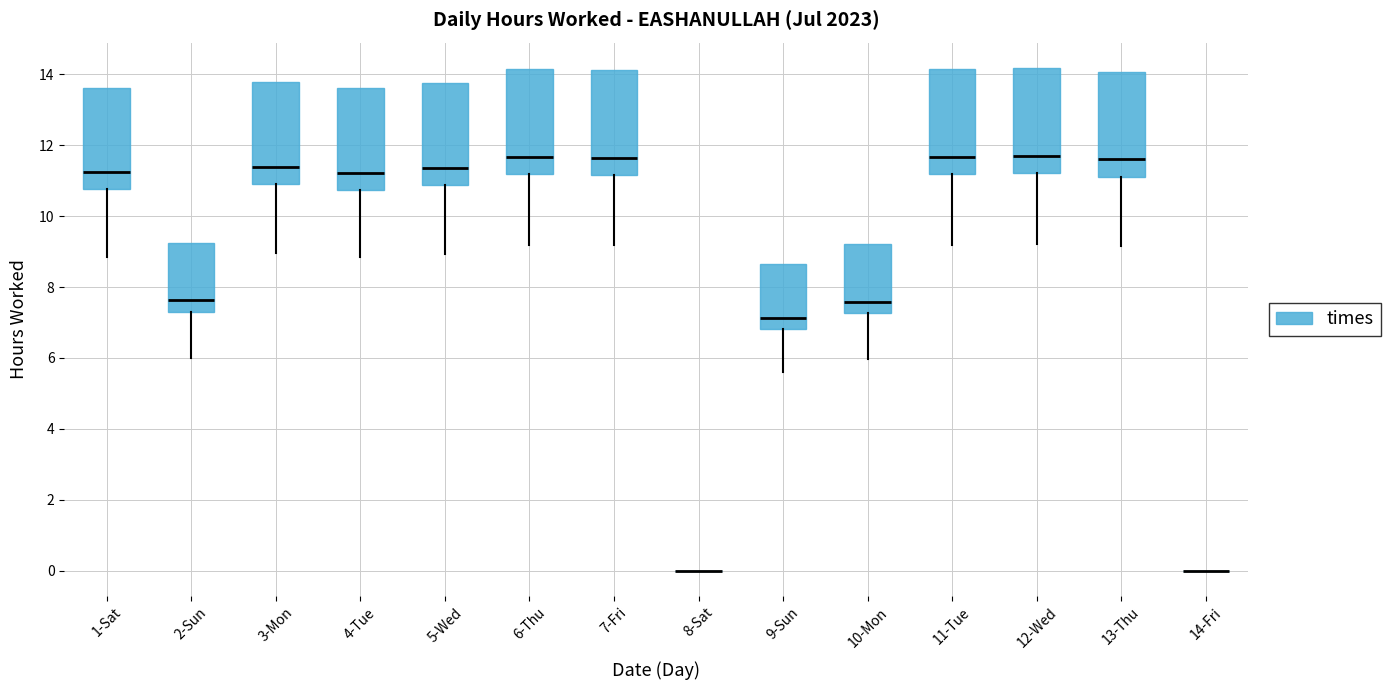

Where does the median line of the box for 13-Thu sit on the y-axis? The values are not printed on the chart, so give them approximately, as read against the axis.

11.6